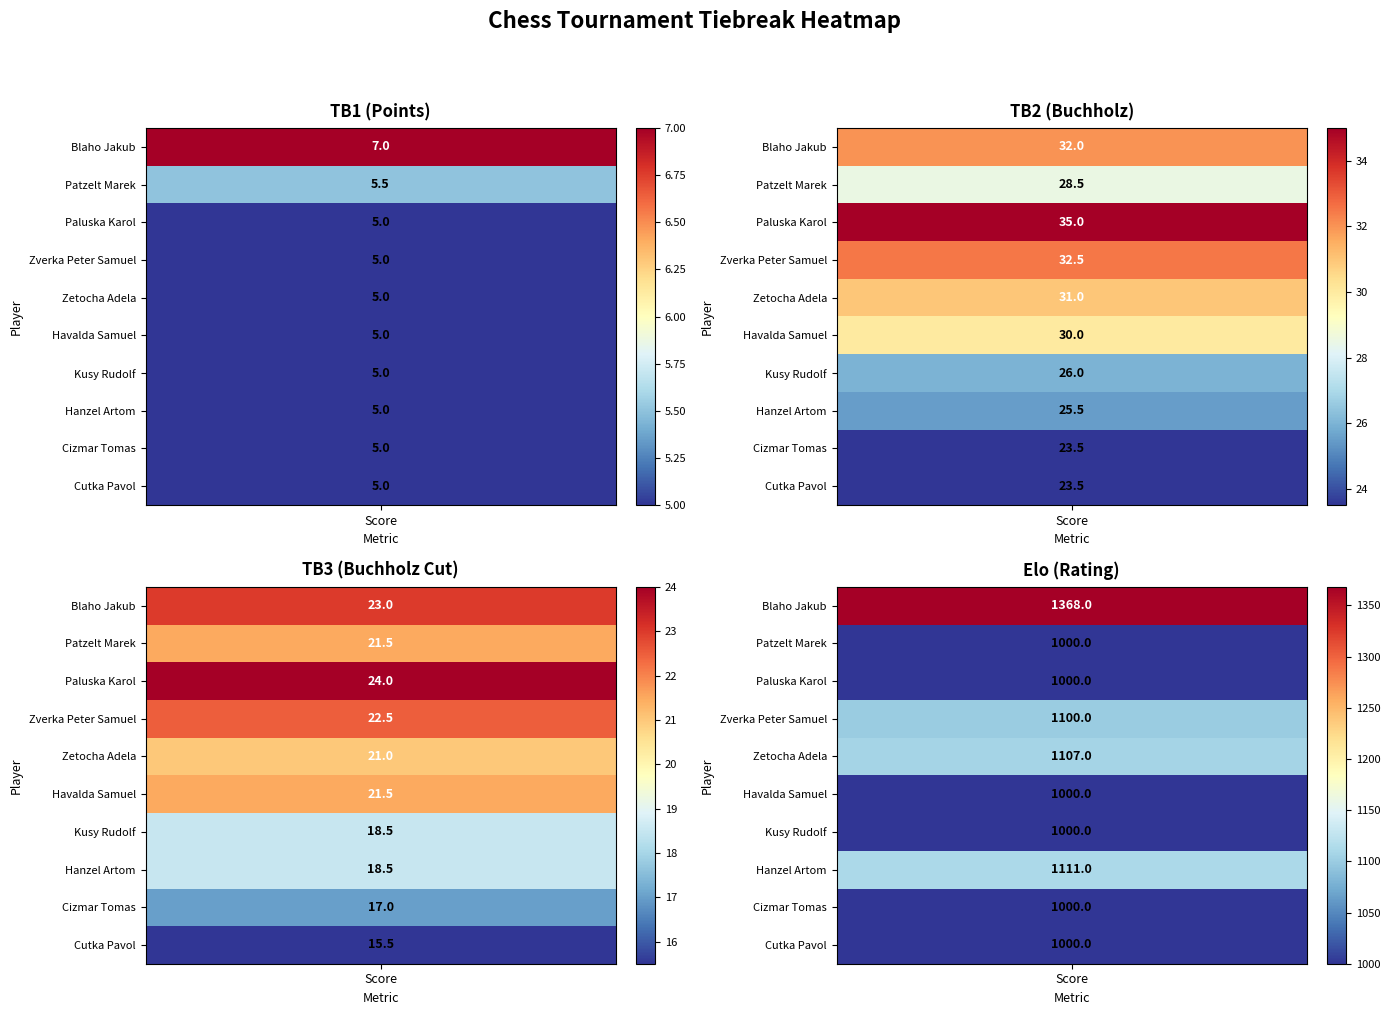

What is the sum of all Elo values?

10686.0